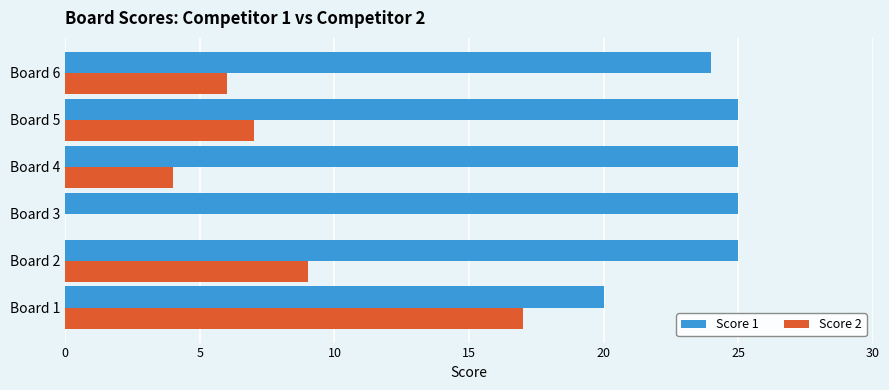

True or false: Score 1 has a value of 45 at Board 2.

False